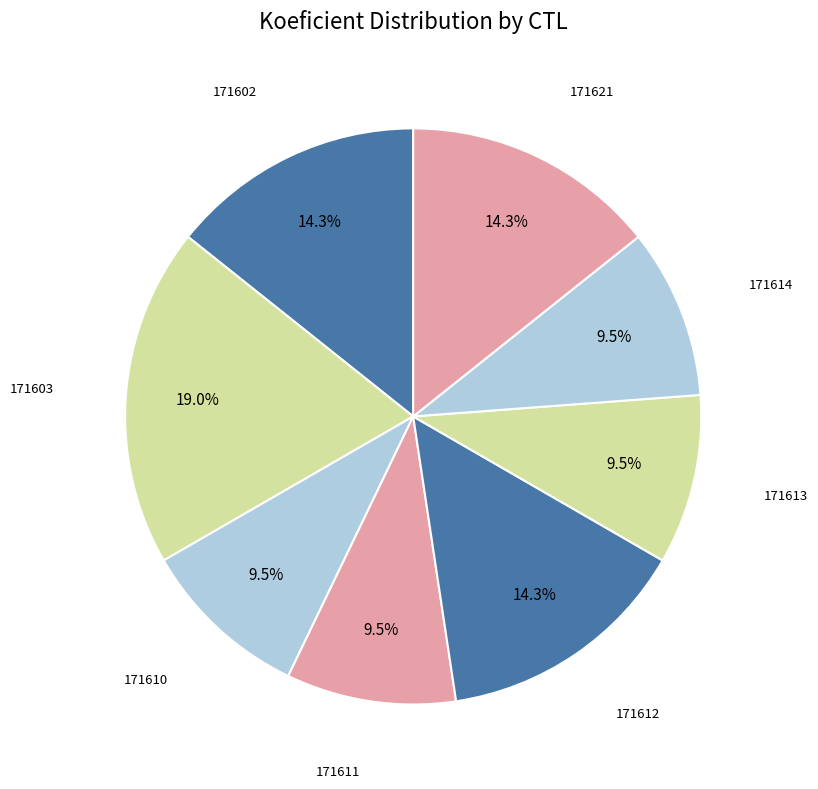

To the nearest percent, what is the difference between the largest and smallest slice percentages?

10%